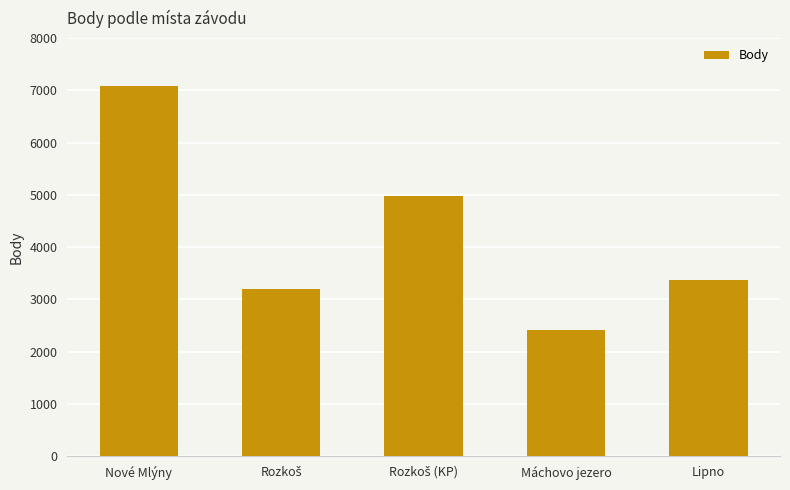

Is it true that the value at Lipno is 1748?

False